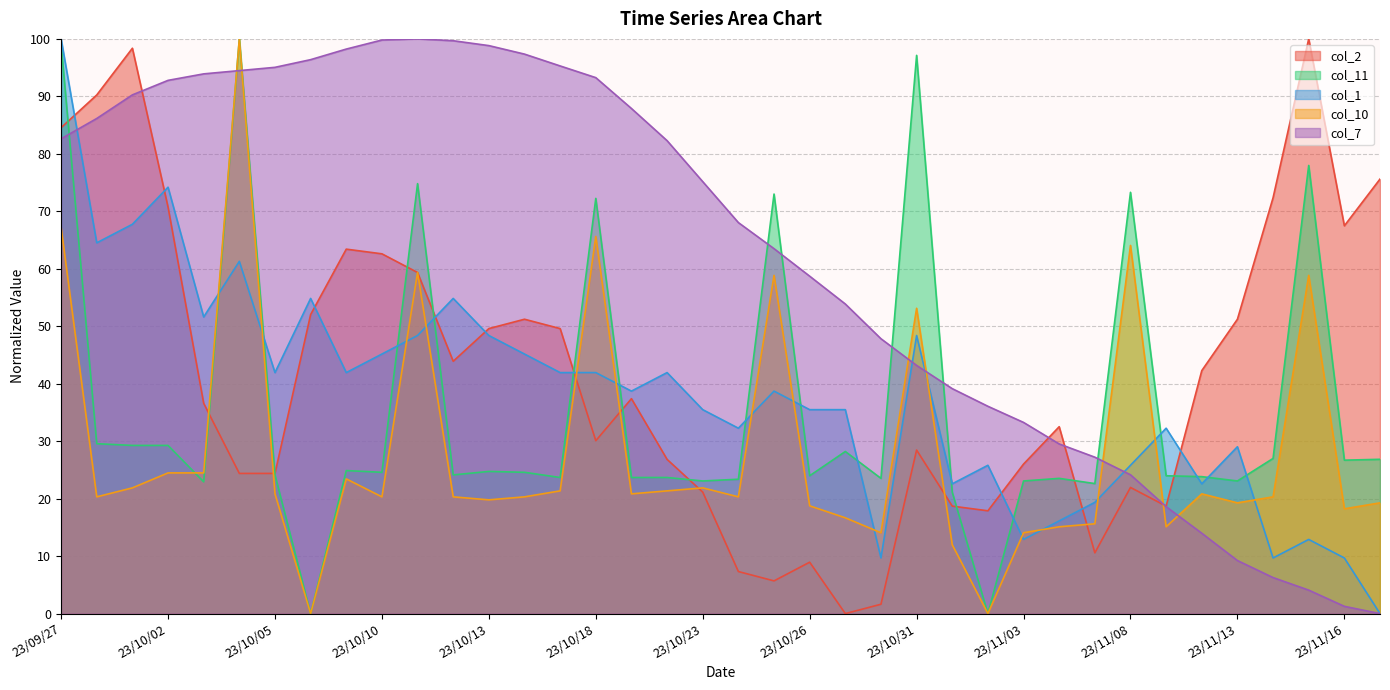

What position from the left is 23/11/01?

26